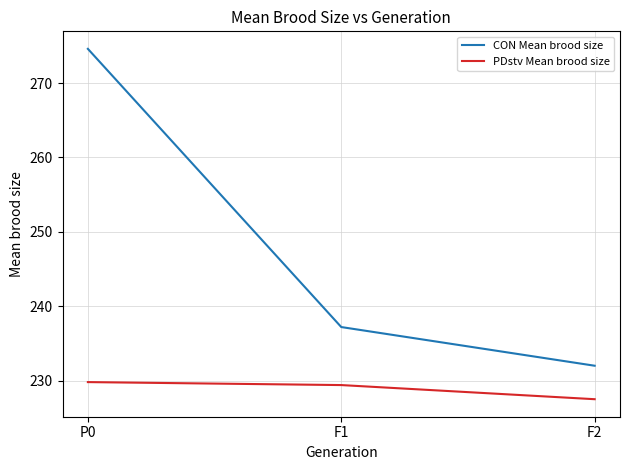

Reading left to right, what are all the values shown in this chart?

CON Mean brood size: P0=274.6	F1=237.2	F2=232.0
PDstv Mean brood size: P0=229.8	F1=229.4	F2=227.5